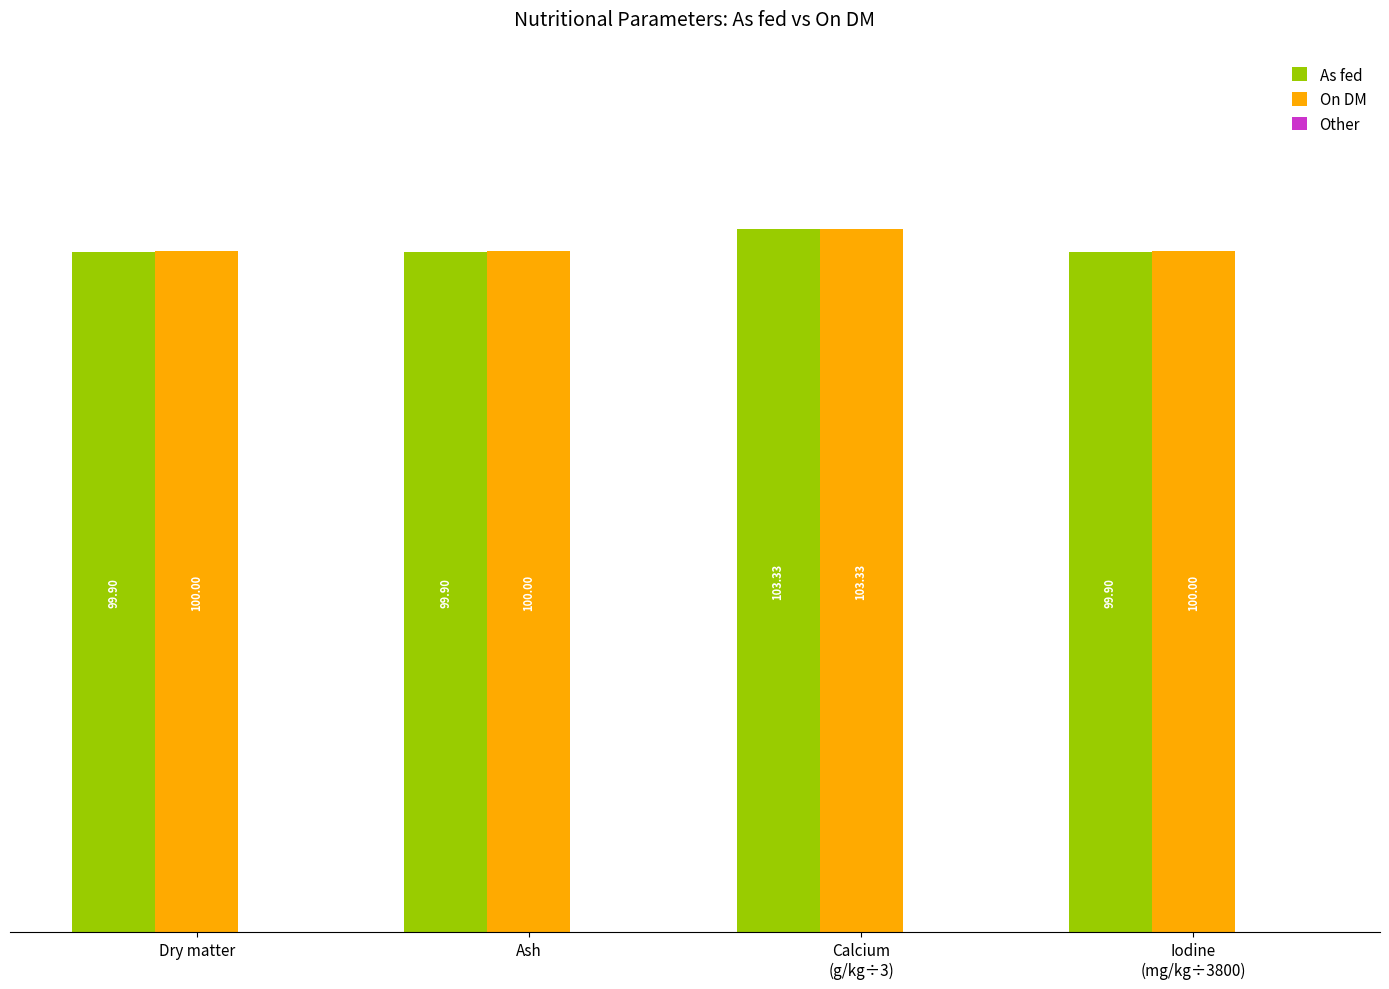

At which category is the sum across all series the highest?

Calcium
(g/kg÷3)